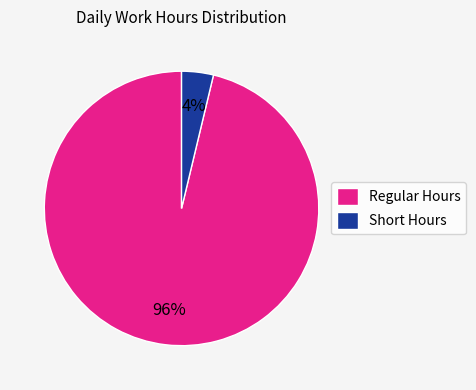

Between Regular Hours and Short Hours, which is larger?

Regular Hours